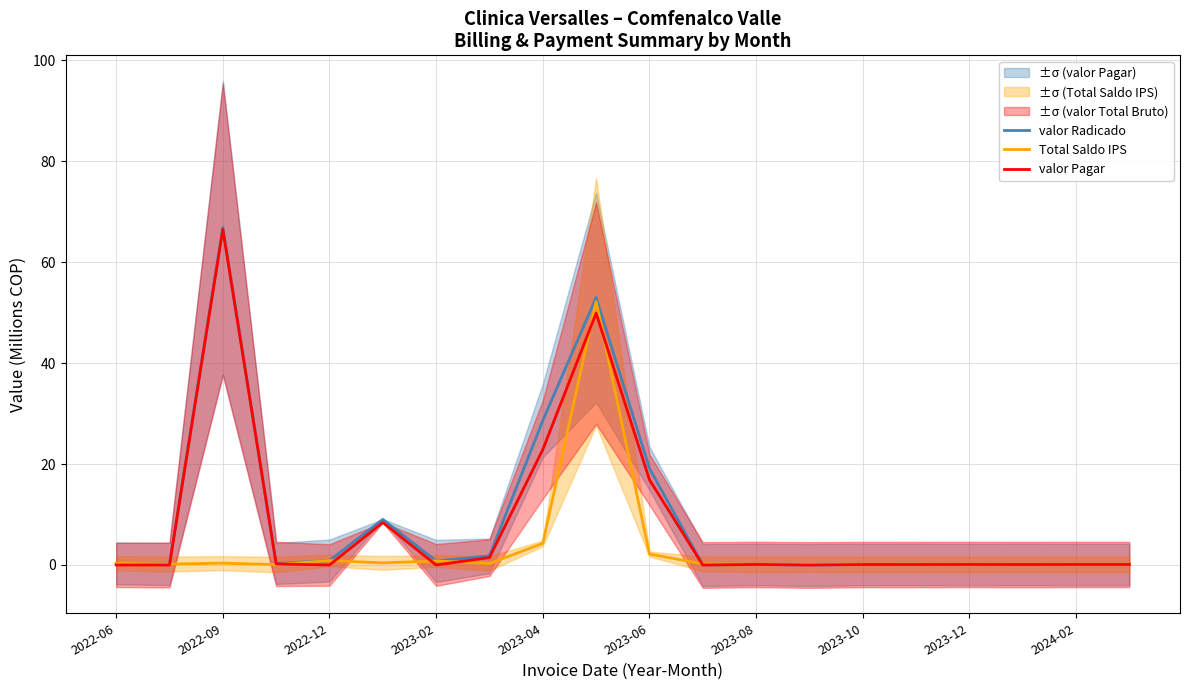

What is the difference between the second highest and minimum values in the Total Saldo IPS series?

4.2